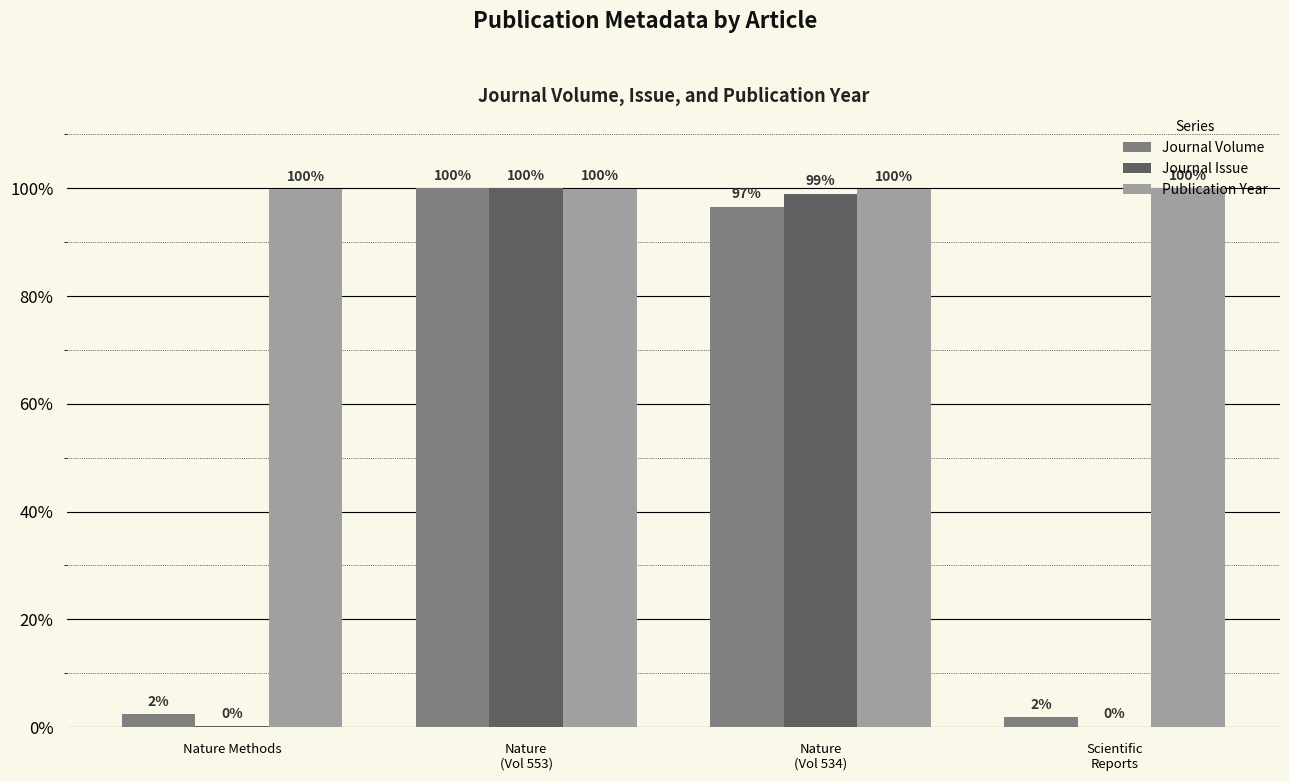

The Journal Issue series shows 99.0 at Nature
(Vol 534). True or false?

True